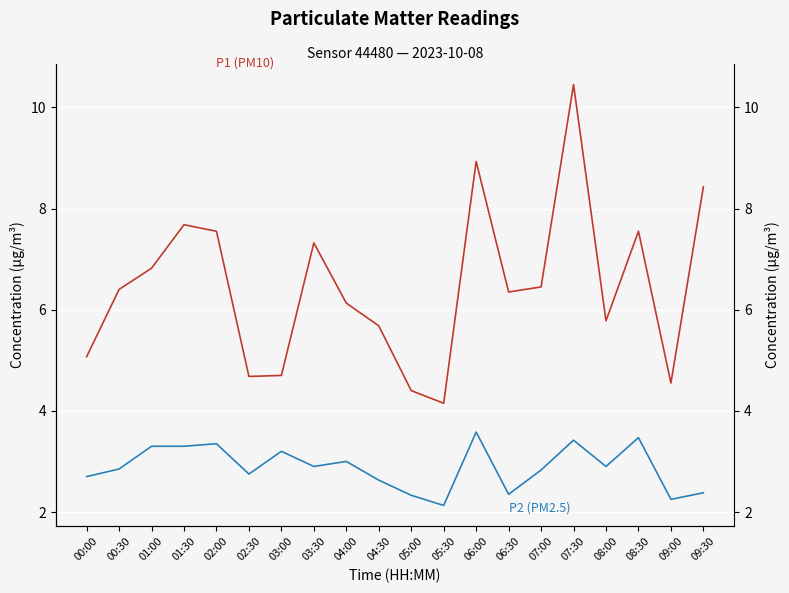

What is the label of the 17th point from the left?

08:00